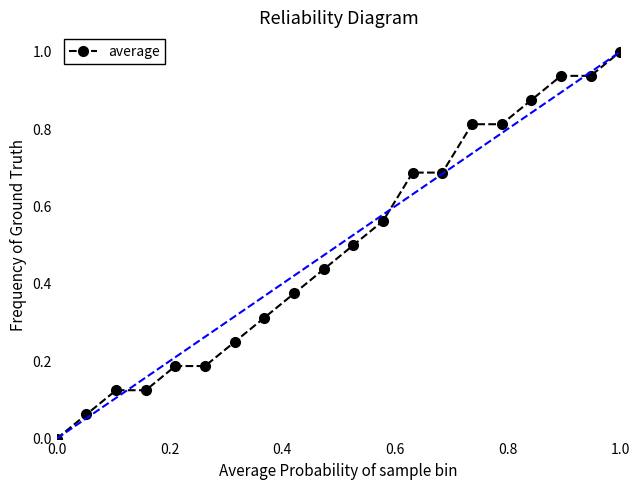

What is the average value?

0.5